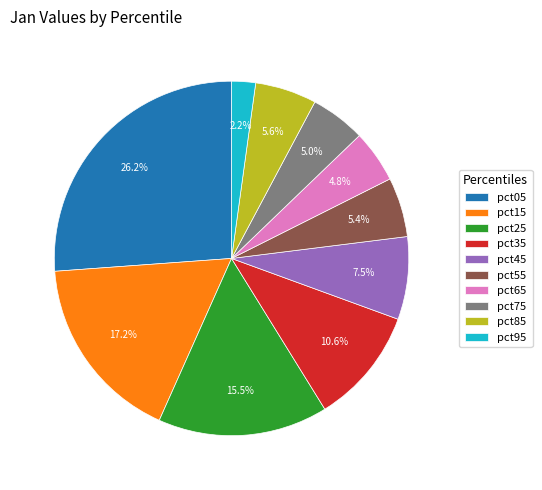

What is the smallest slice in the pie chart?

pct95